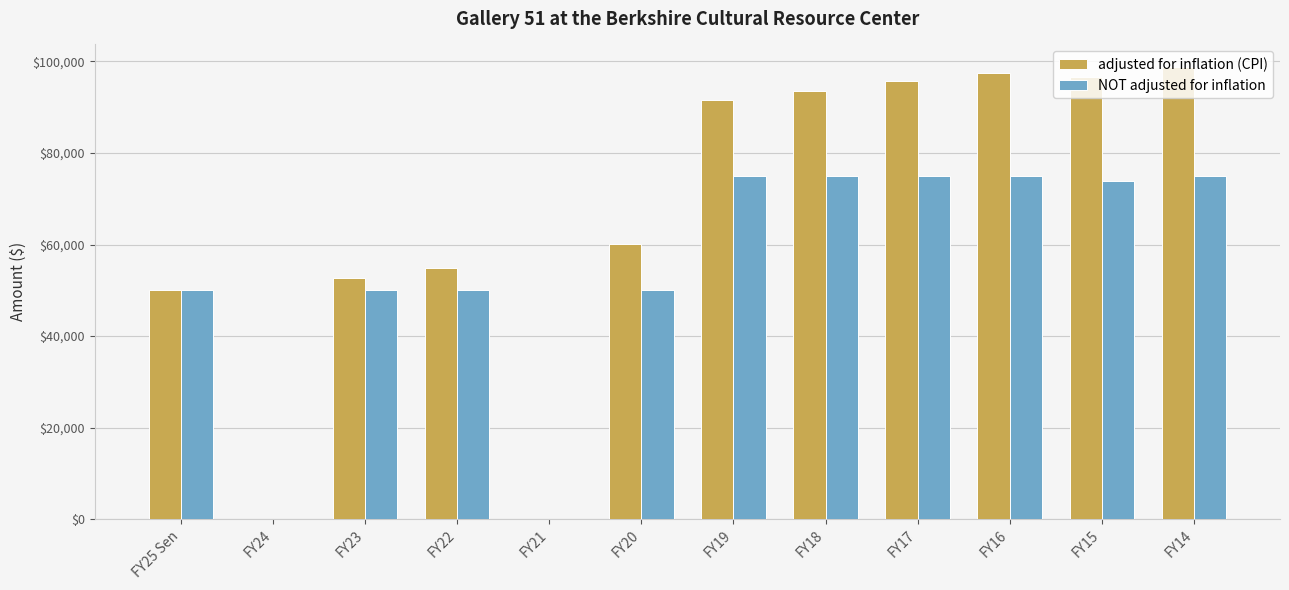

Reading left to right, what are all the values shown in this chart?

adjusted for inflation (CPI): FY25 Sen=50000	FY24=0	FY23=52659	FY22=54858	FY21=0	FY20=60133	FY19=91626	FY18=93525	FY17=95622	FY16=97401	FY15=96577	FY14=98749
NOT adjusted for inflation: FY25 Sen=50000	FY24=0	FY23=50000	FY22=50000	FY21=0	FY20=50000	FY19=75000	FY18=75000	FY17=75000	FY16=75000	FY15=73875	FY14=75000